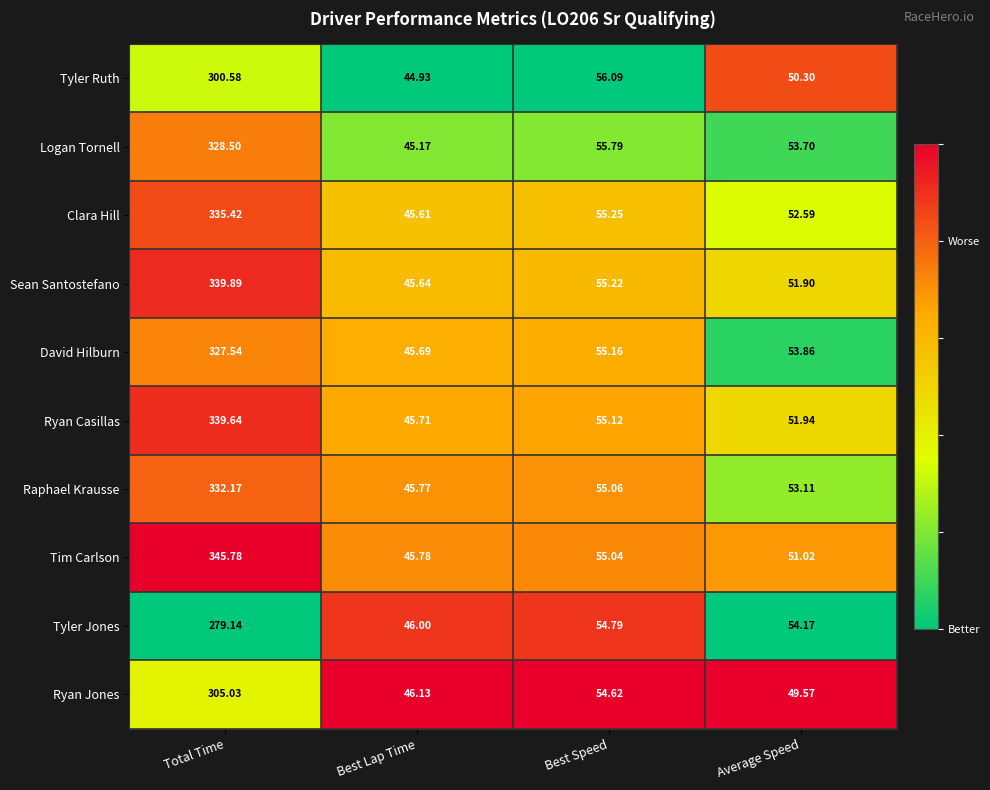

What is the total value across all series at Best Lap Time?

456.4